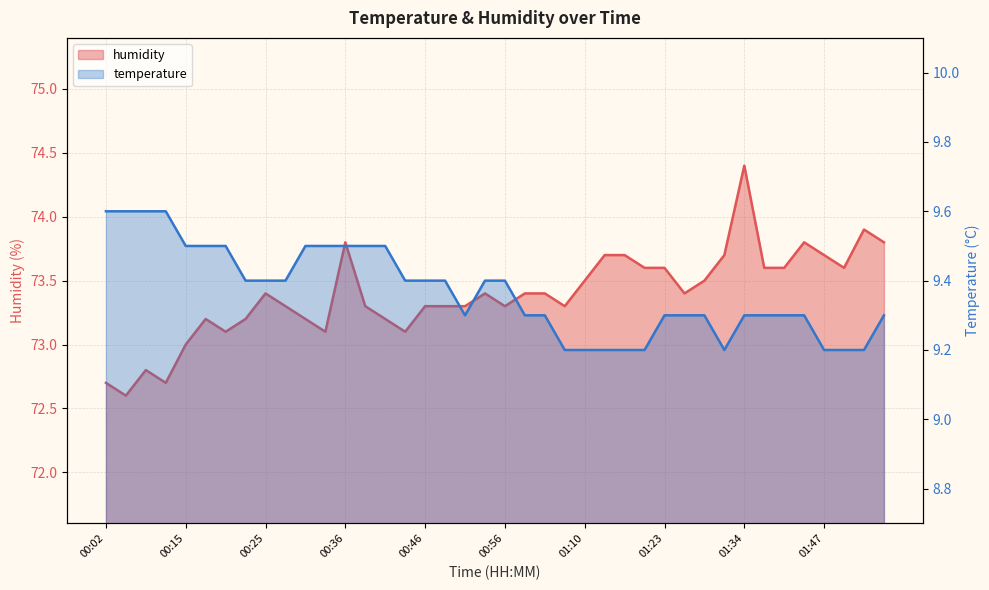

The temperature series shows 9.3 at 01:39. True or false?

True